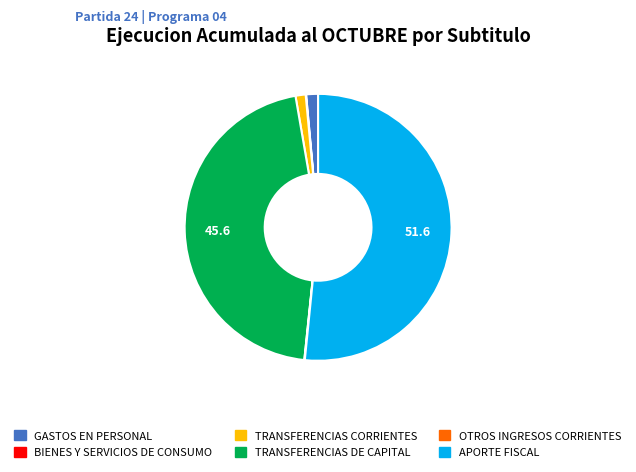

Is the sum of GASTOS EN PERSONAL and TRANSFERENCIAS DE CAPITAL greater than half?

No